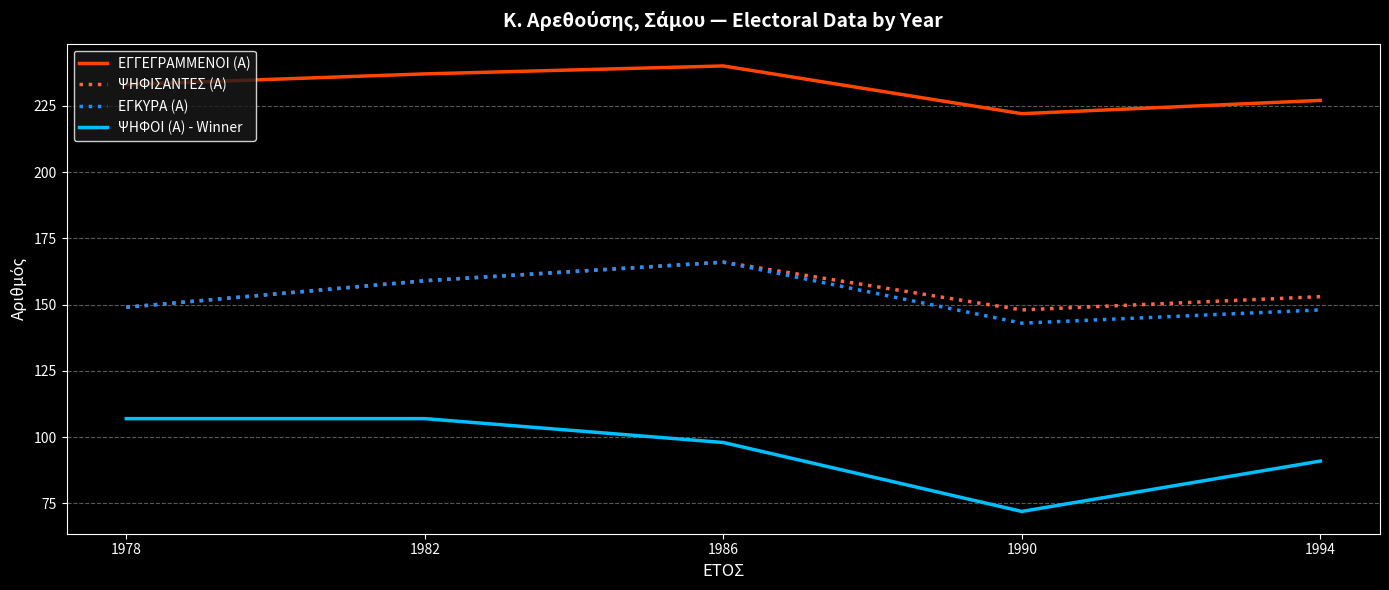

At which category is the sum across all series the highest?

1986